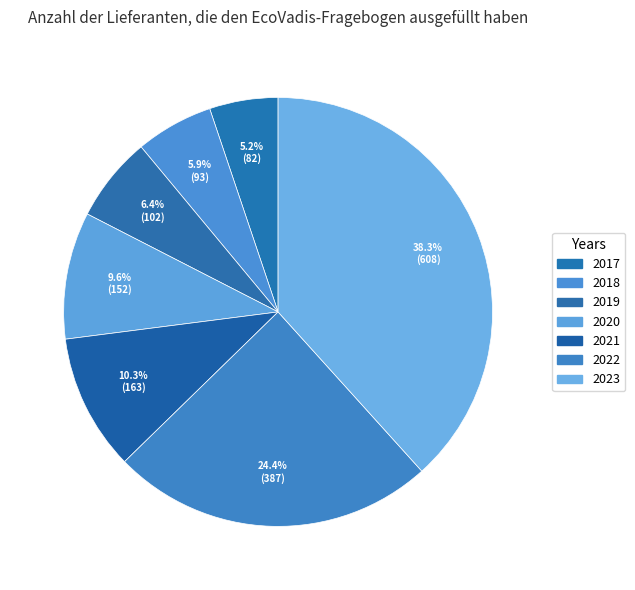

Count the number of slices in the pie.

7